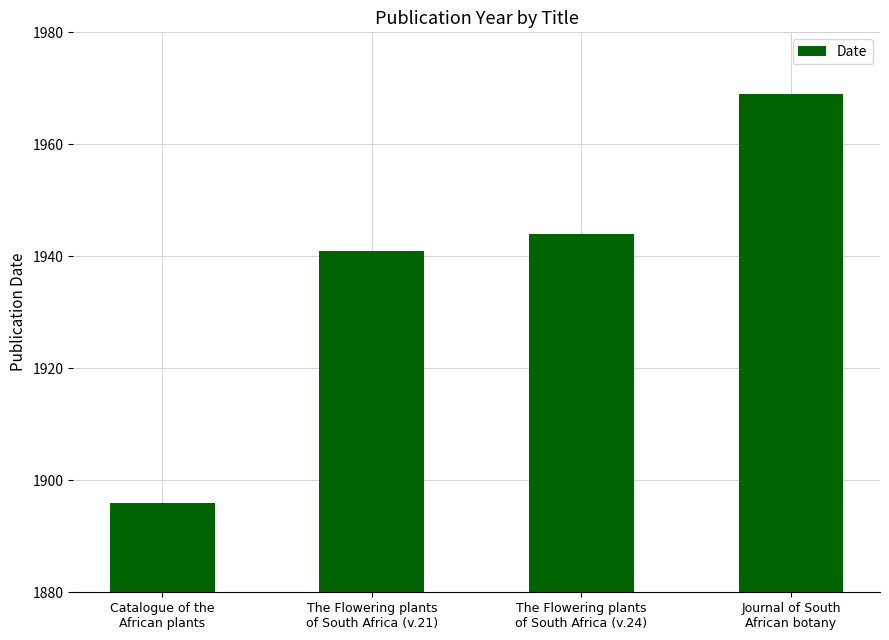

How many categories are shown in the chart?

4